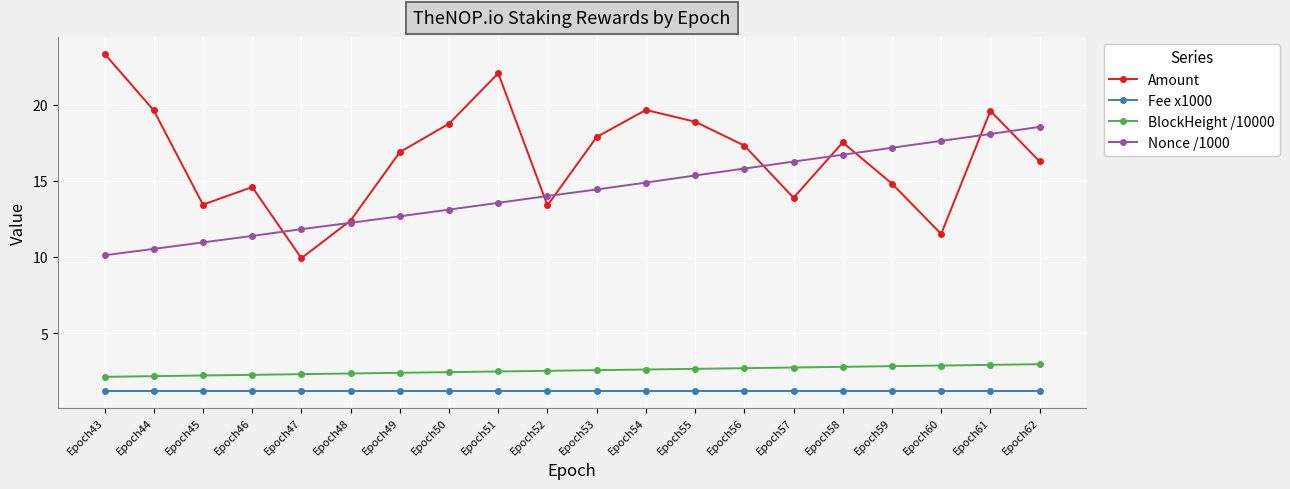

How many lines are shown in the chart?

4